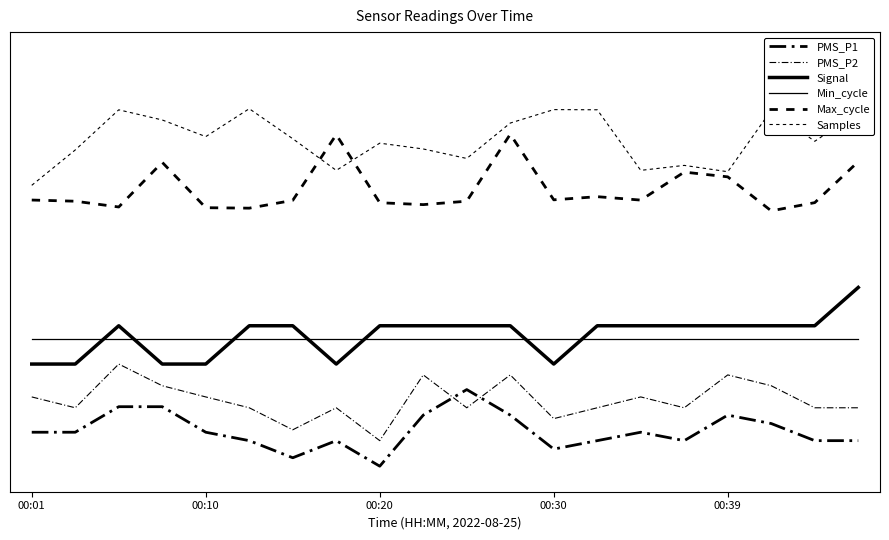

Reading right to left, list all the values displayed in this chart.

PMS_P1: 0.0	0.0	0.1	0.1	0.0	0.1	0.0	0.0	0.1	0.1	0.1	0.0	0.0	0.0	0.0	0.1	0.1	0.1	0.1	0.1
PMS_P2: 0.1	0.1	0.2	0.2	0.1	0.1	0.1	0.1	0.2	0.1	0.2	0.1	0.1	0.1	0.1	0.1	0.2	0.2	0.1	0.1
Signal: 0.3	0.3	0.3	0.3	0.3	0.3	0.3	0.2	0.3	0.3	0.3	0.3	0.2	0.3	0.3	0.2	0.2	0.3	0.2	0.2
Min_cycle: 0.2	0.2	0.2	0.2	0.2	0.2	0.2	0.2	0.2	0.2	0.2	0.2	0.2	0.2	0.2	0.2	0.2	0.2	0.2	0.2
Max_cycle: 0.6	0.5	0.5	0.6	0.6	0.5	0.5	0.5	0.7	0.5	0.5	0.5	0.6	0.5	0.5	0.5	0.6	0.5	0.5	0.5
Samples: 0.7	0.6	0.7	0.6	0.6	0.6	0.7	0.7	0.7	0.6	0.6	0.6	0.6	0.6	0.7	0.6	0.7	0.7	0.6	0.6